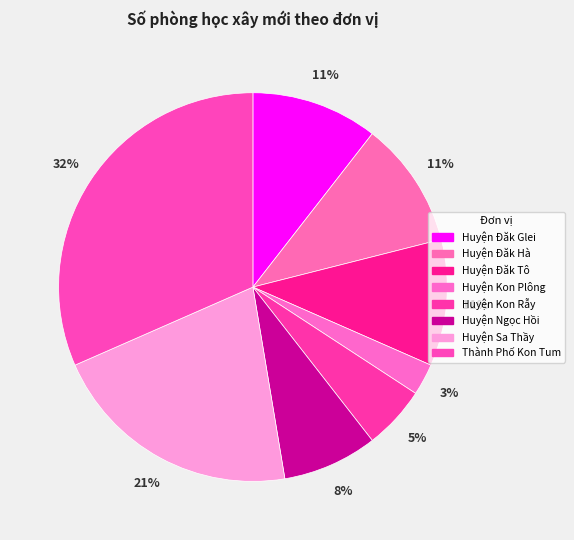

How many segments does this pie chart have?

8